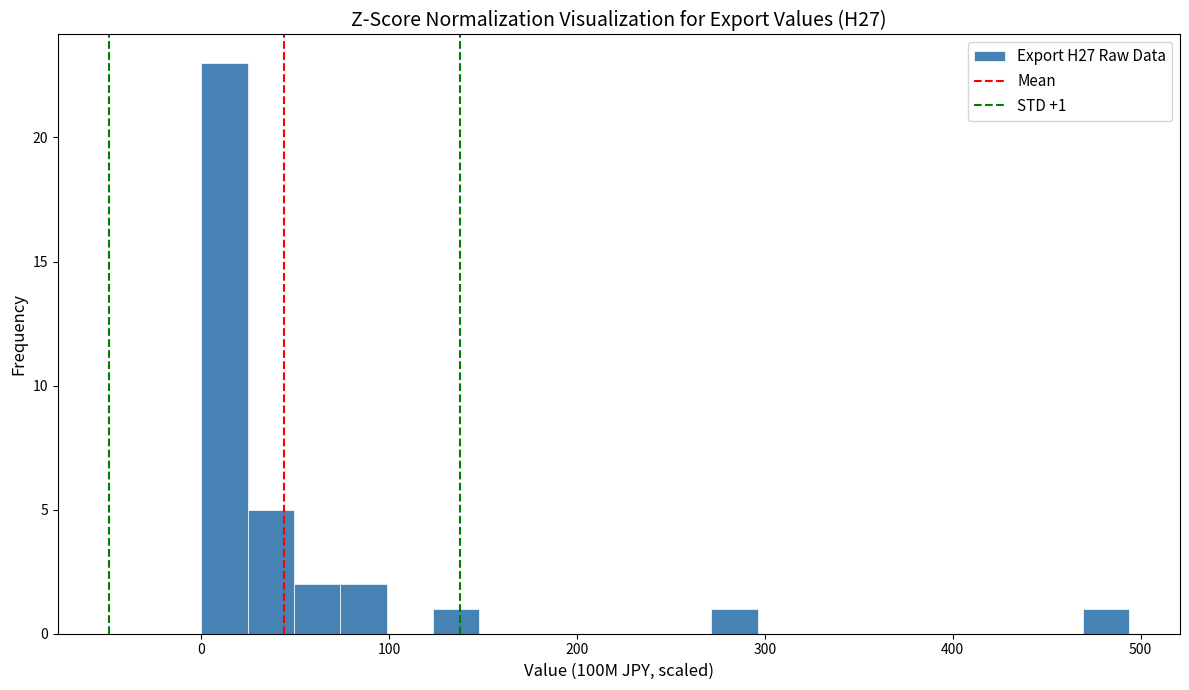

Around what value on the x-axis is the tallest bar? Give the approximate position of its centre, as read against the axis.

10